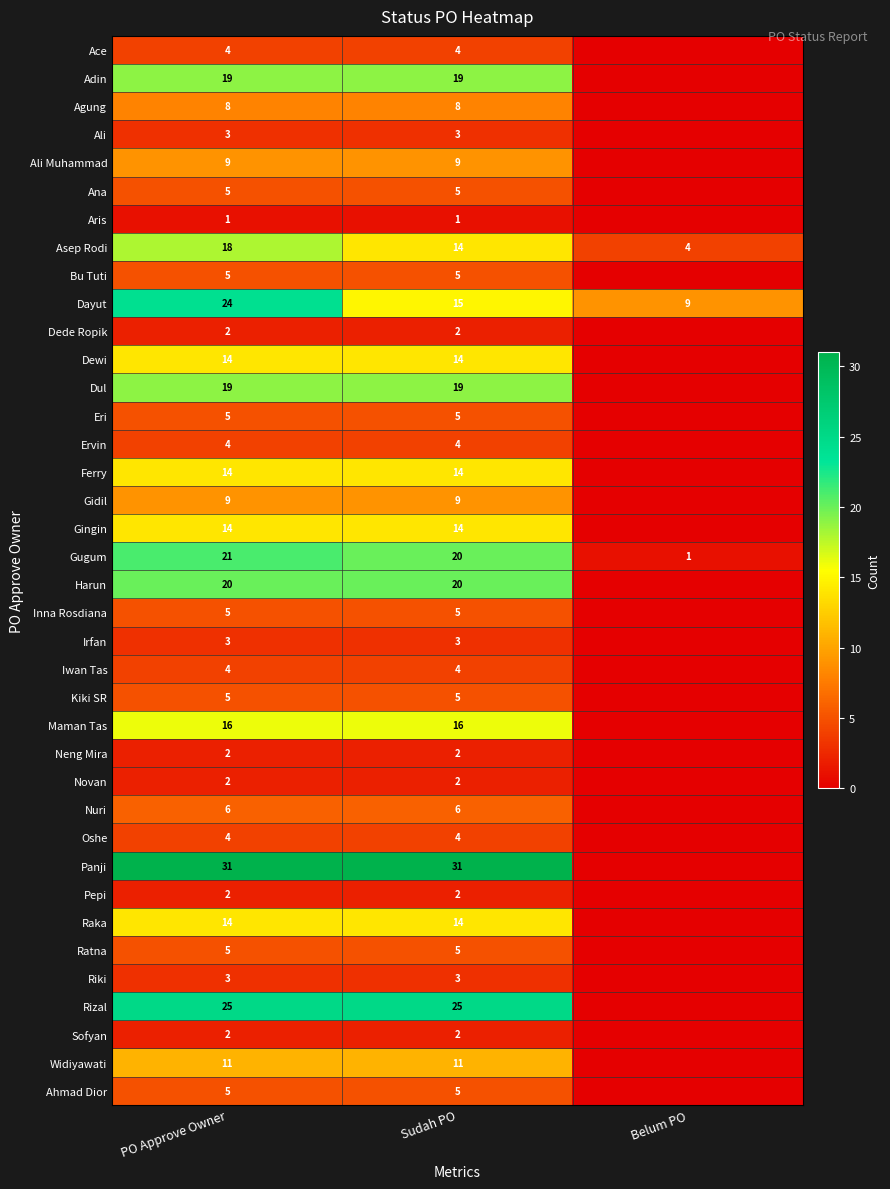

What is the sum of all Asep Rodi values?

36